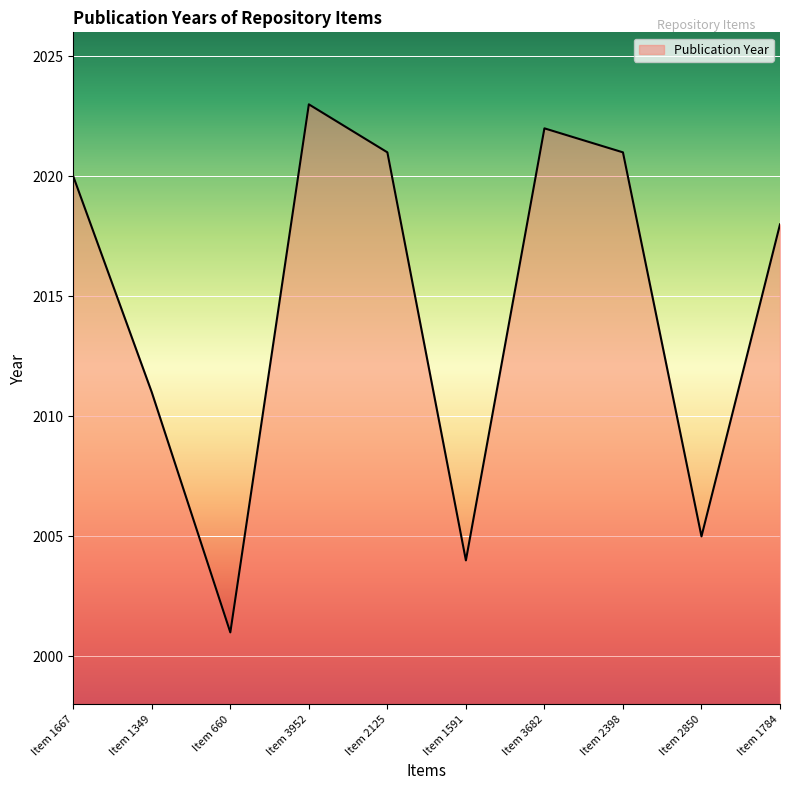

Reading right to left, extract all data points from this chart.

Item 1784=2018	Item 2850=2005	Item 2398=2021	Item 3682=2022	Item 1591=2004	Item 2125=2021	Item 3952=2023	Item 660=2001	Item 1349=2011	Item 1667=2020